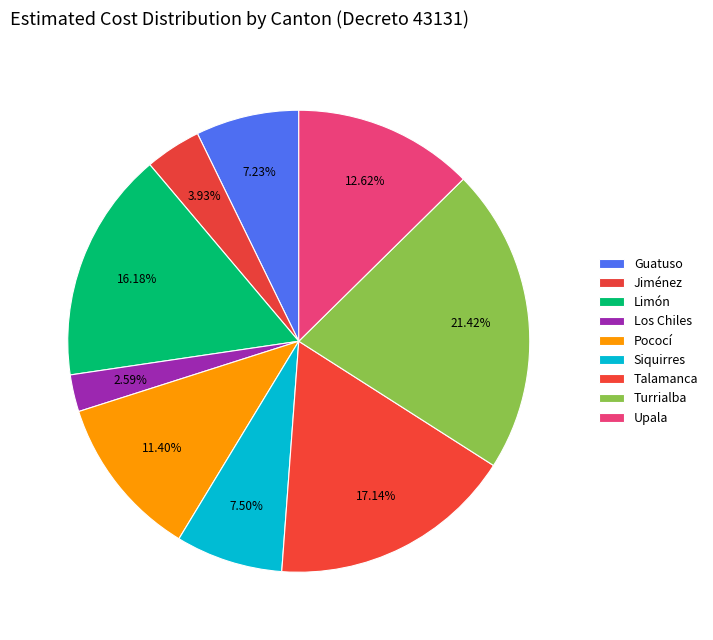

To the nearest percent, what is the average slice percentage?

11%